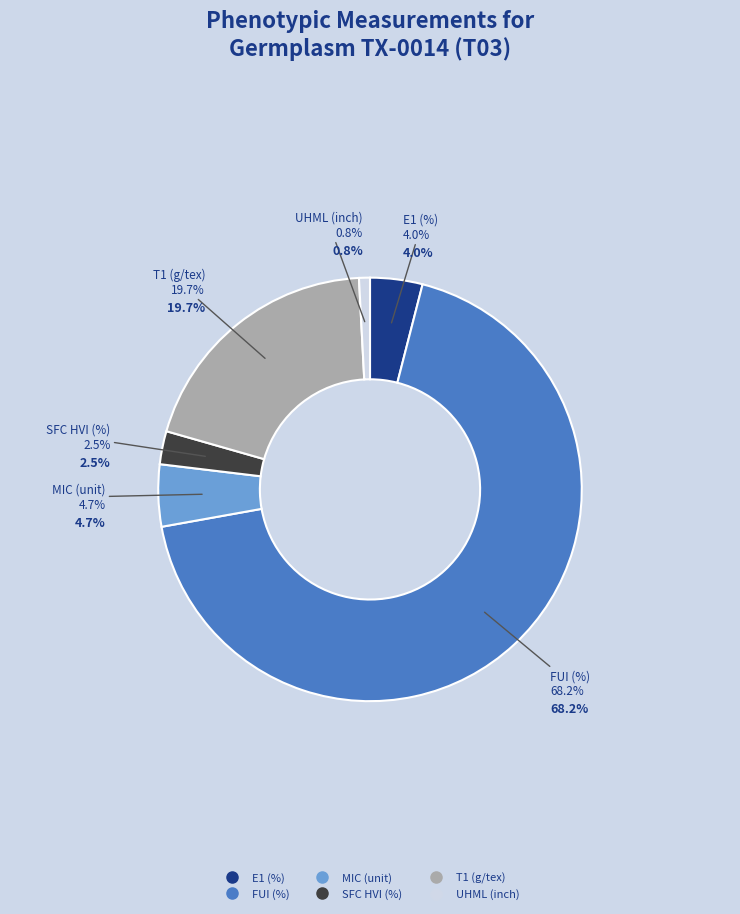

To the nearest percent, what is the difference between the largest and smallest slice percentages?

67%